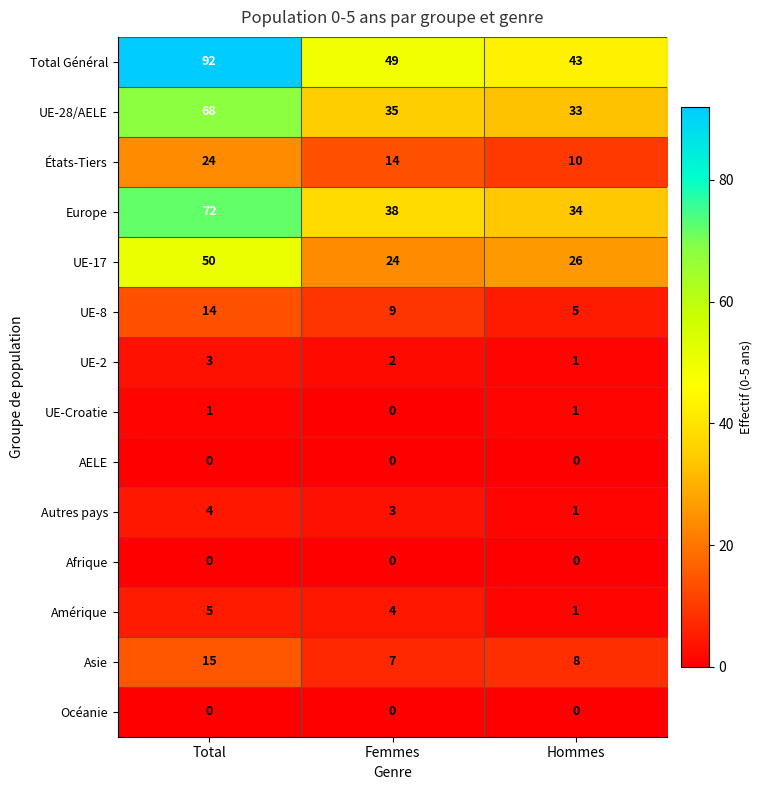

The UE-17 series shows 16 at Hommes. True or false?

False